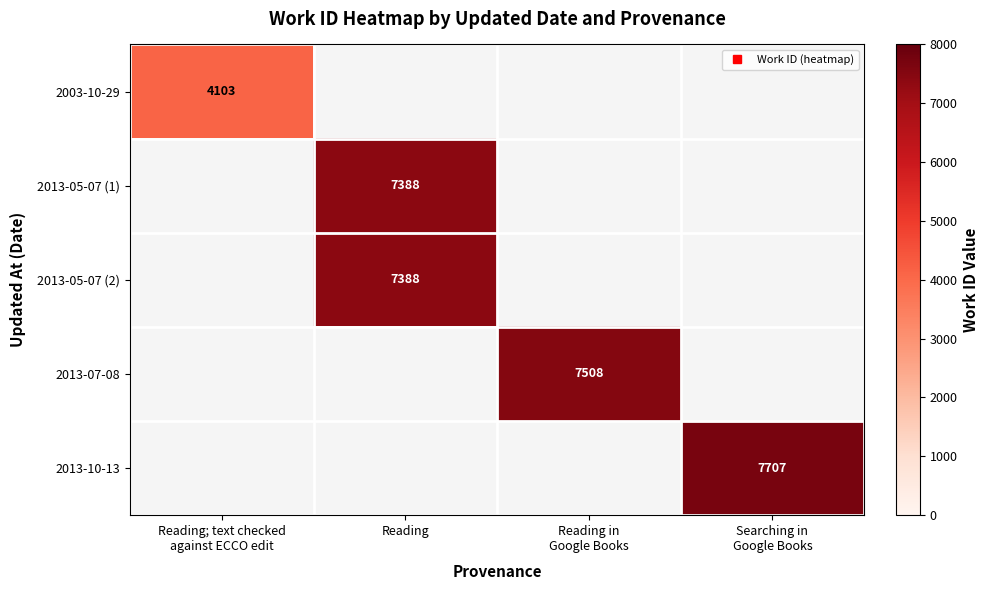

List the labels in order of 2013-05-07 (1) value, largest first.

Reading; text checked against ECCO edit, Reading, Reading in Google Books, Searching in Google Books